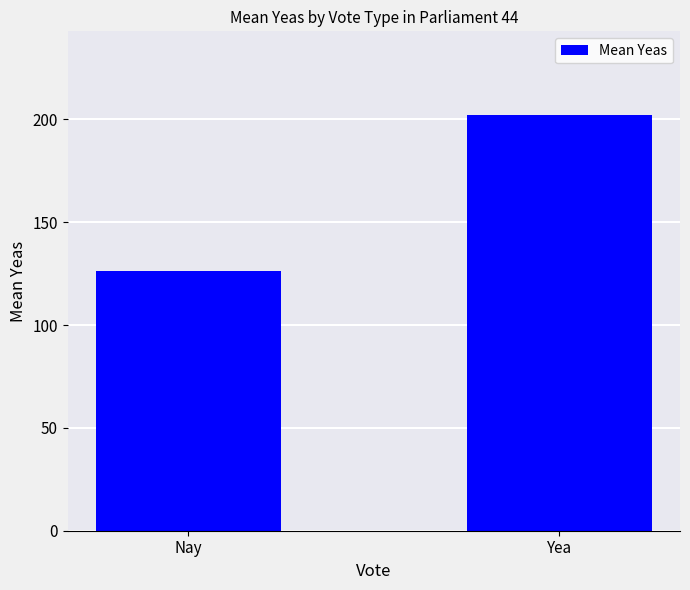

Between Nay and Yea, which is larger?

Yea